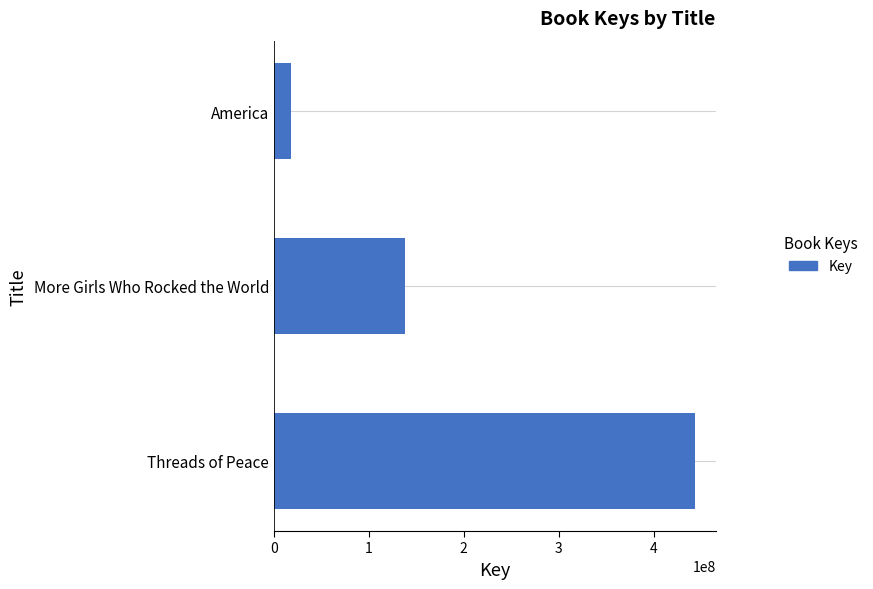

True or false: the data shows 138370787 at More Girls Who Rocked the World.

True